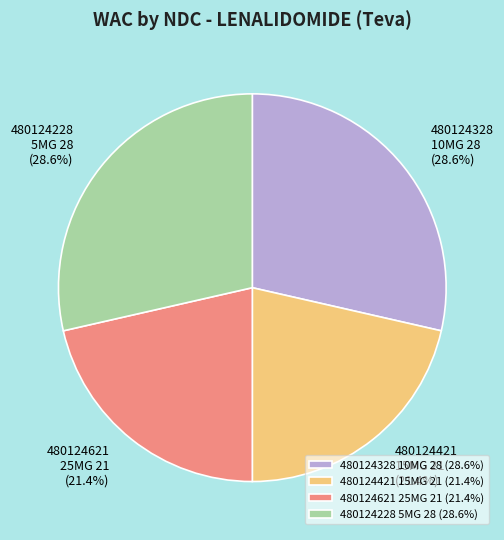

Which has a higher value, 480124328 10MG 28 or 480124621 25MG 21?

480124328 10MG 28